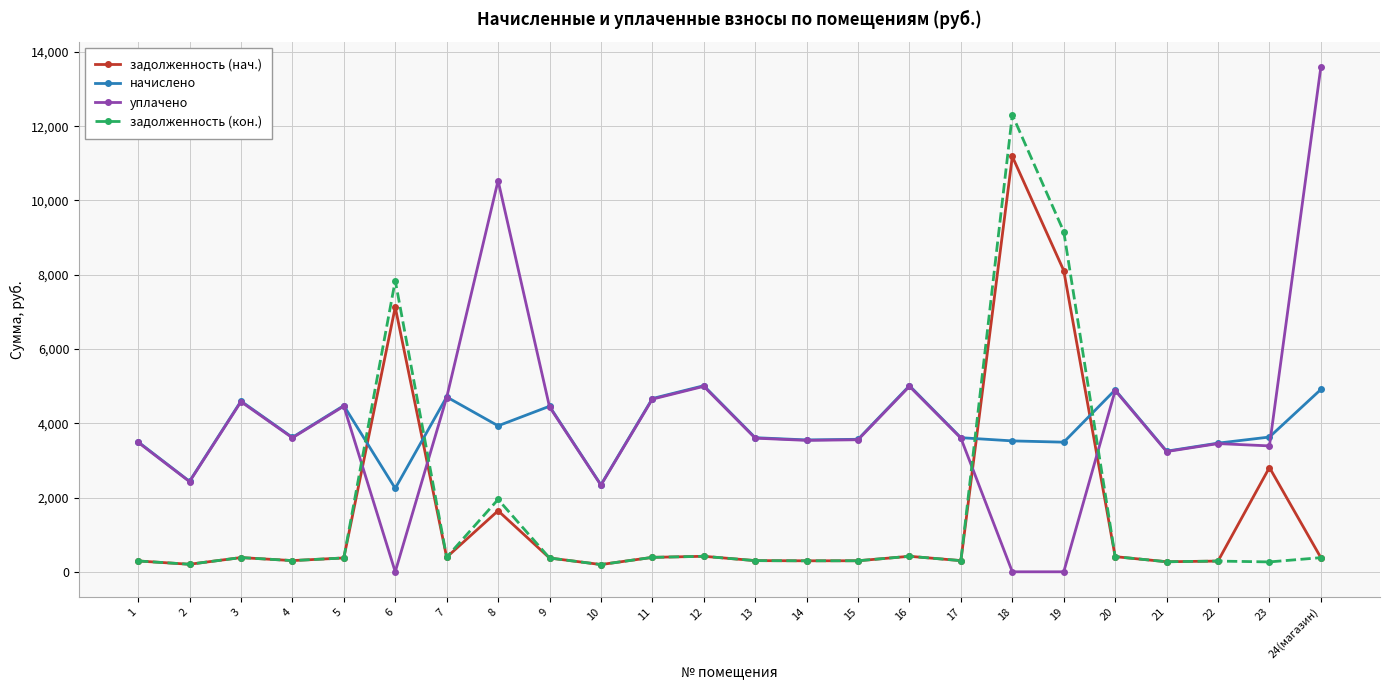

True or false: задолженность (кон.) has more than 0 points higher than both neighbors.

True